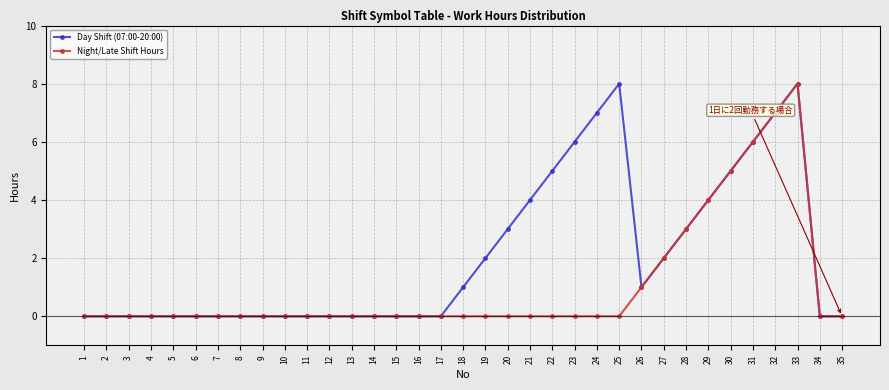

Is it true that Day Shift (07:00-20:00) equals 5 at 3?

False